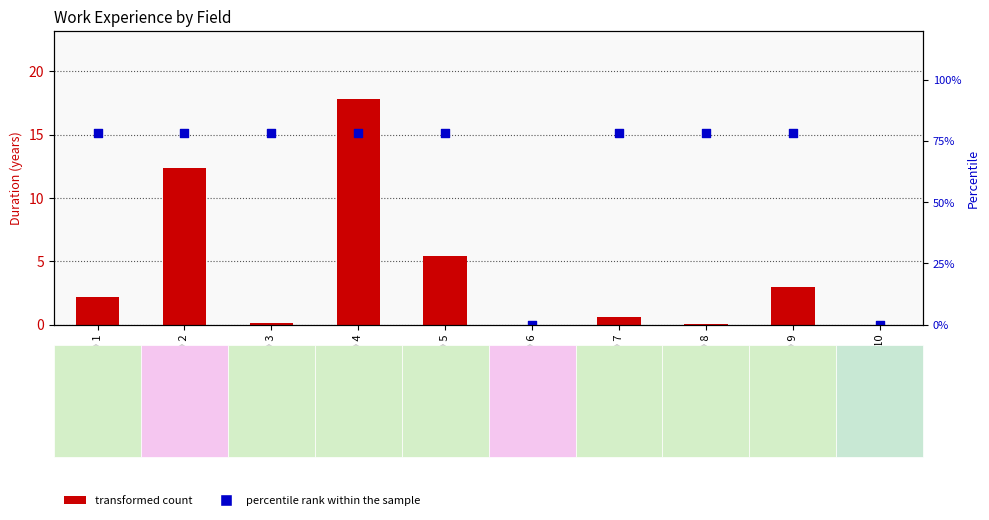

What are all the series names shown in the legend?

transformed count, percentile rank within the sample